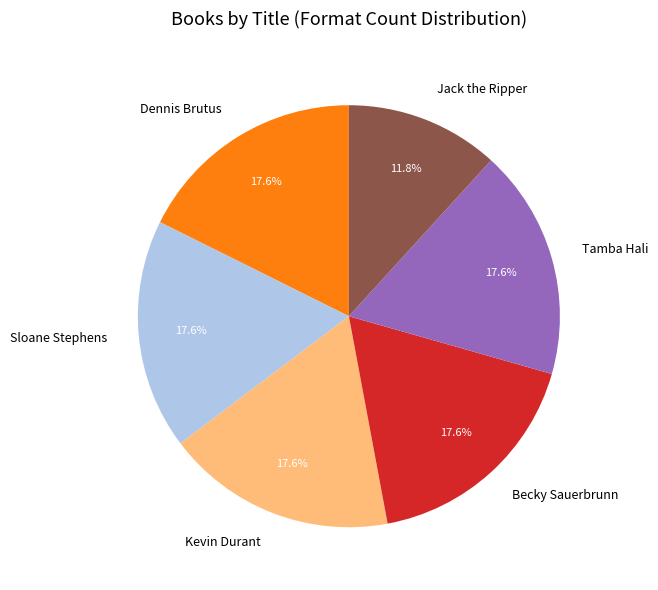

To the nearest percent, what is the combined percentage of Sloane Stephens and Becky Sauerbrunn?

35%